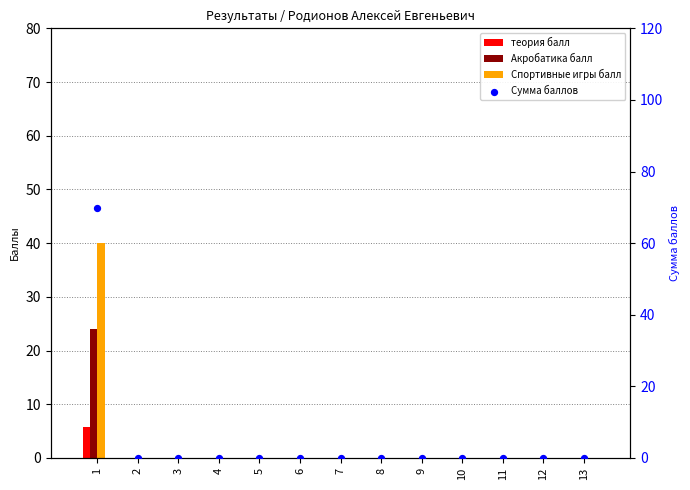

Is the value of Акробатика балл at 7 greater than the value of Спортивные игры балл at 4?

No